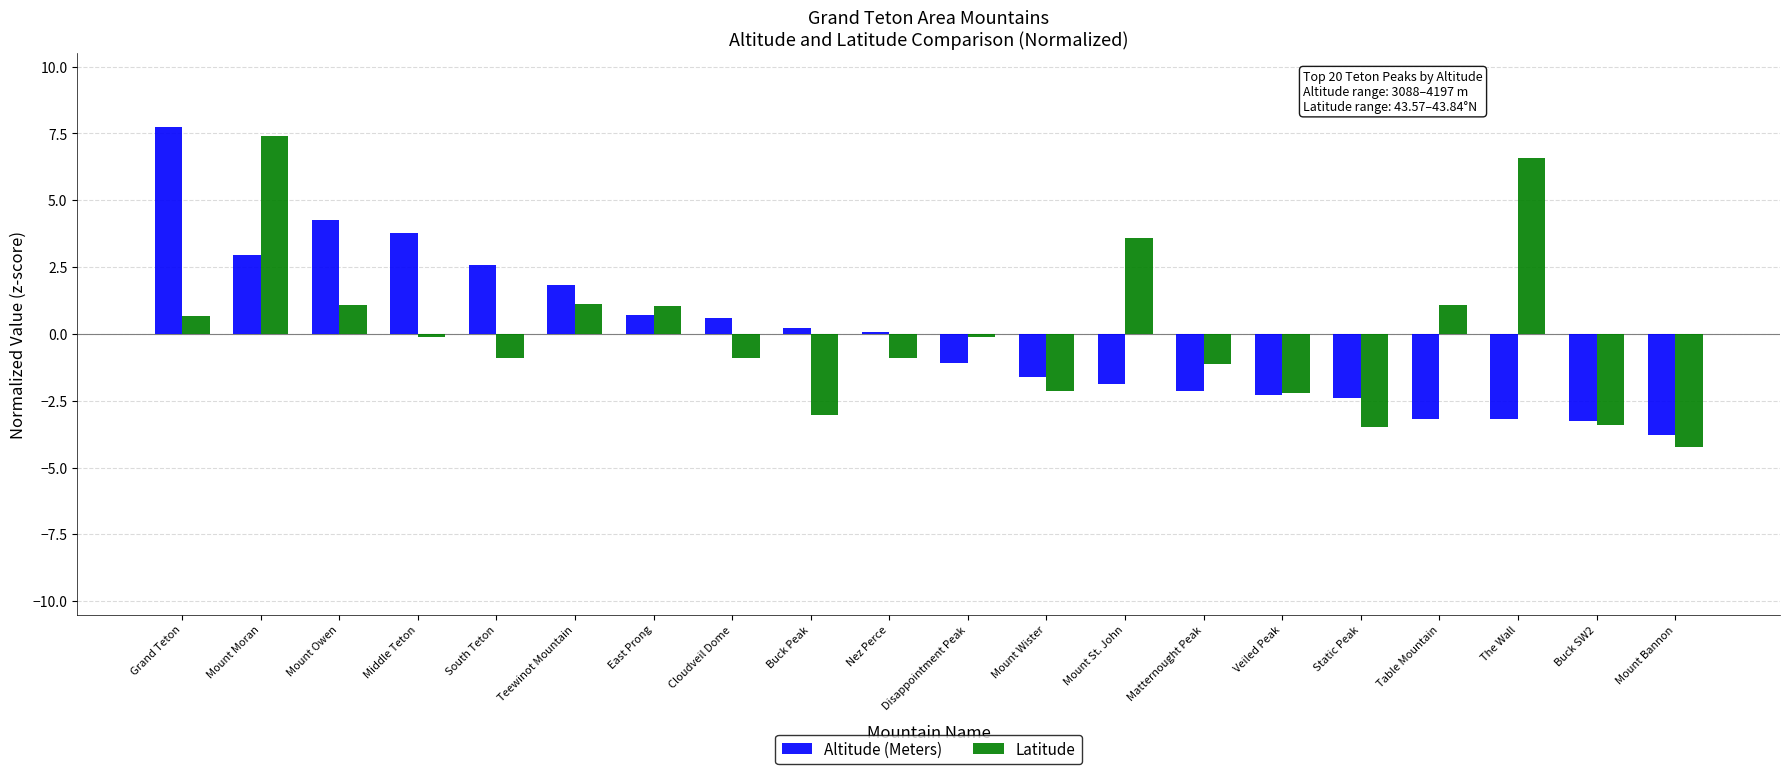

At which label does Altitude (Meters) reach its minimum?

Mount Bannon